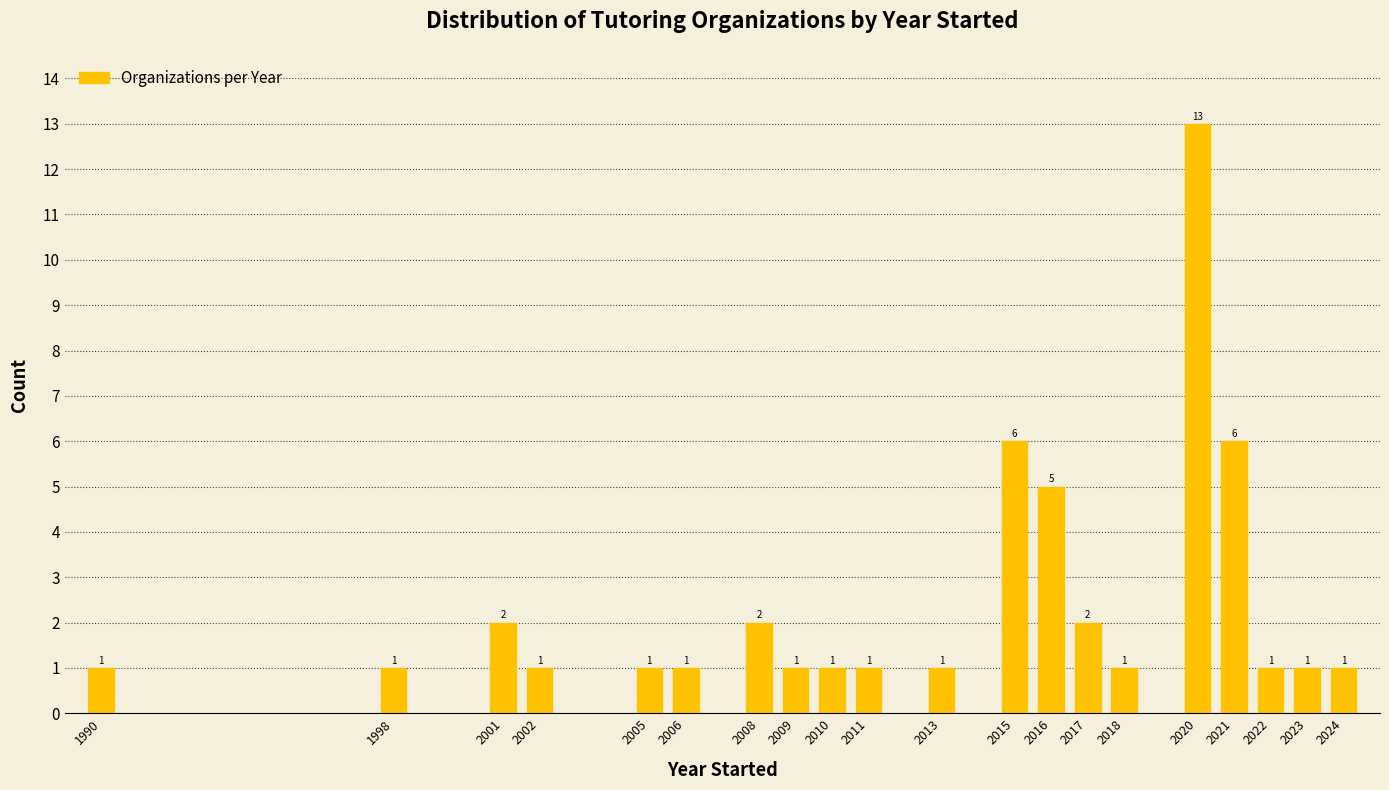

Reading left to right, transcribe all the data shown in this chart.

1	1	2	1	1	1	2	1	1	1	1	6	5	2	1	13	6	1	1	1